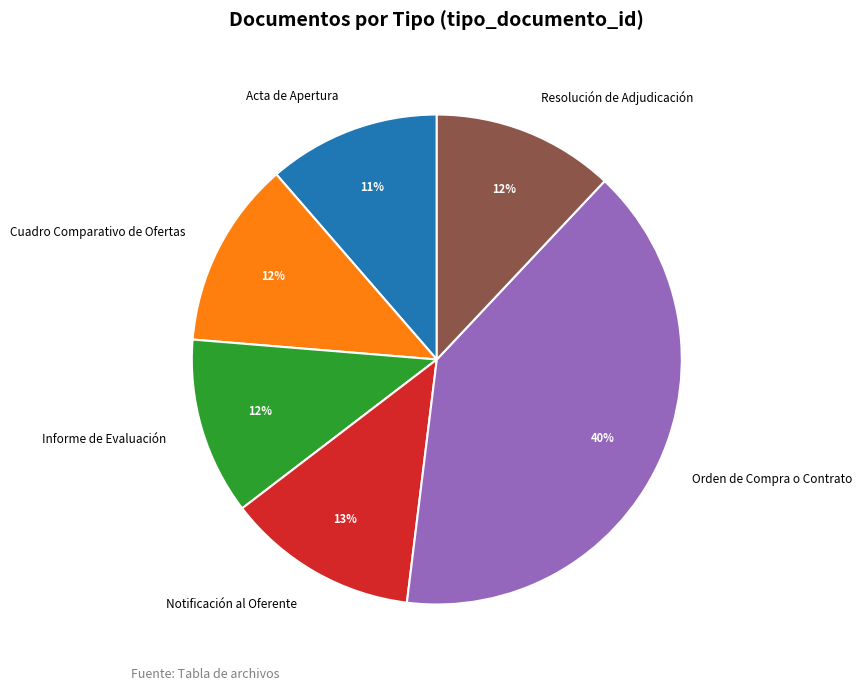

Is there any slice that represents more than half of the pie?

No